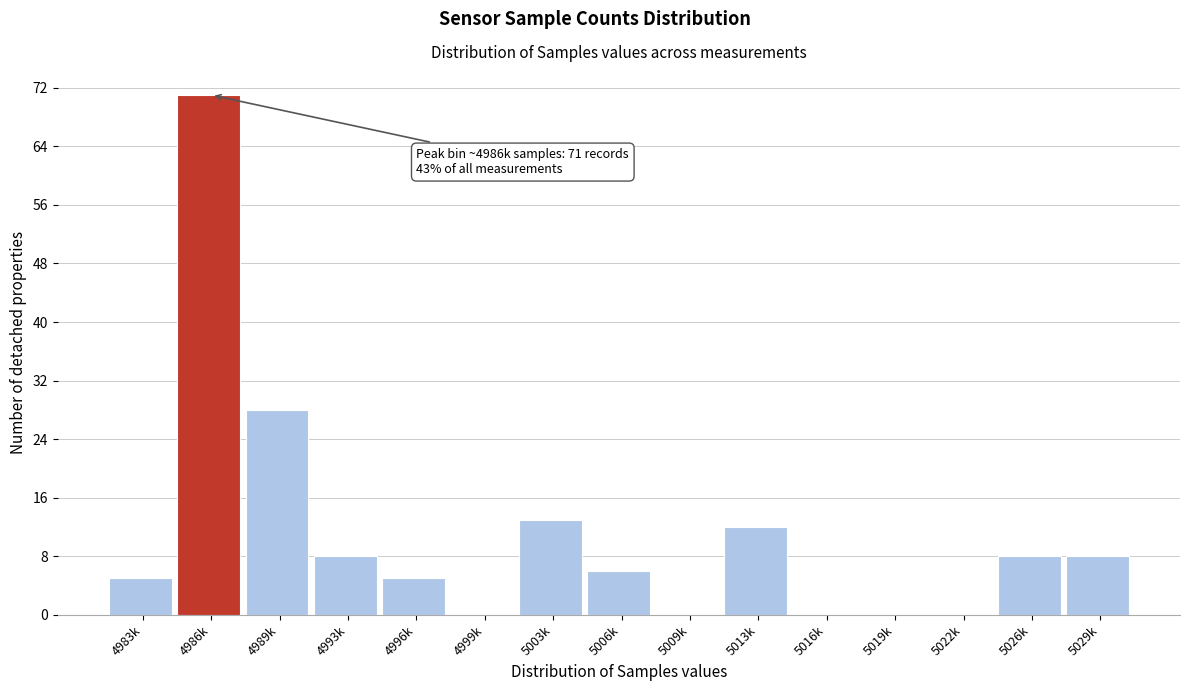

Reading left to right, what are all the values shown in this chart?

4983k=5	4986k=71	4989k=28	4993k=8	4996k=5	4999k=0	5003k=13	5006k=6	5009k=0	5013k=12	5016k=0	5019k=0	5022k=0	5026k=8	5029k=8